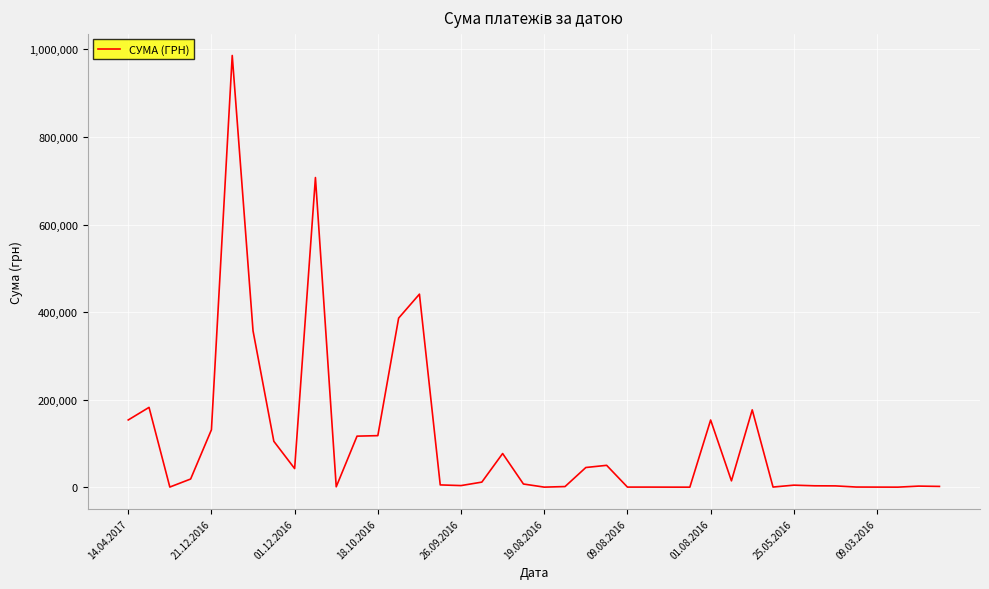

What is the difference between the maximum and minimum values?

986002.5